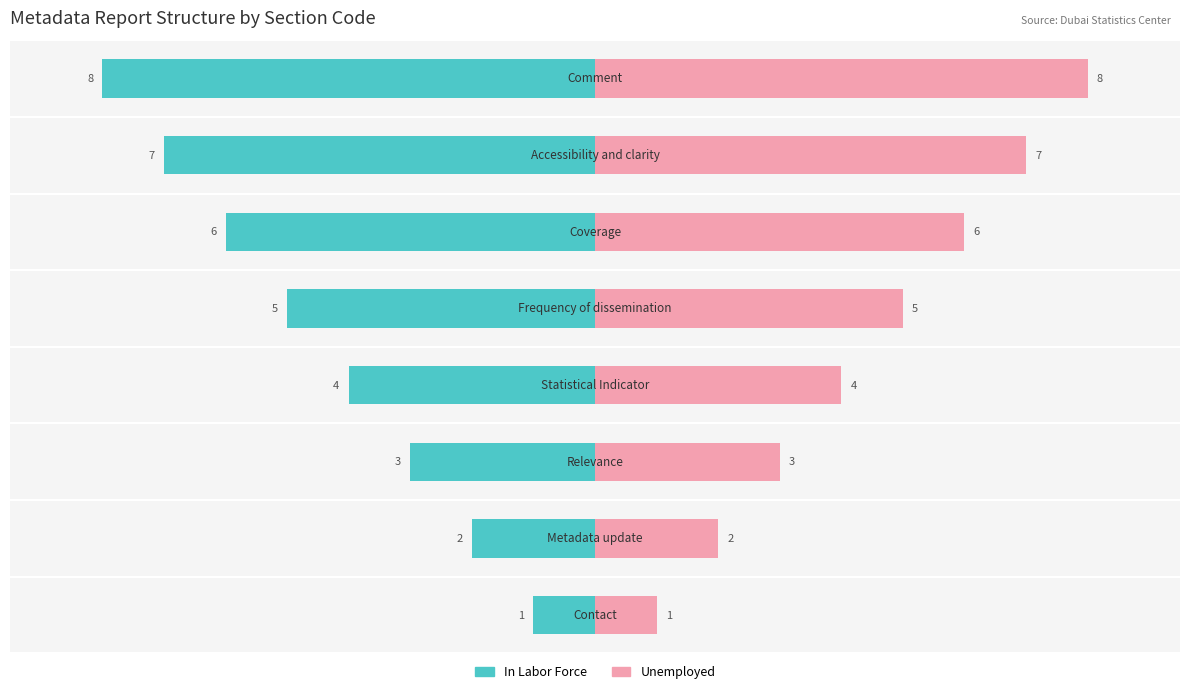

List the series in order of their peak value, highest first.

Unemployed, In Labor Force